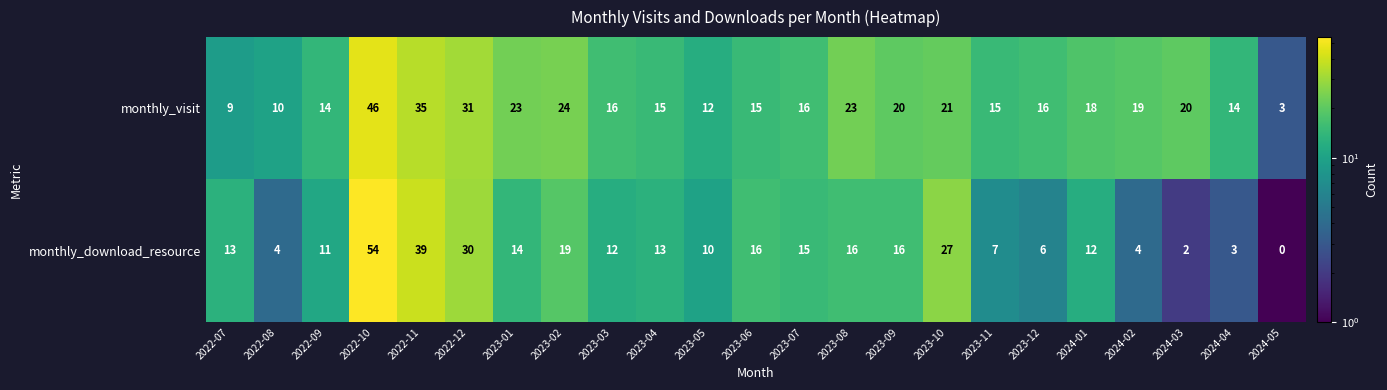

Count the number of data series in this chart.

2